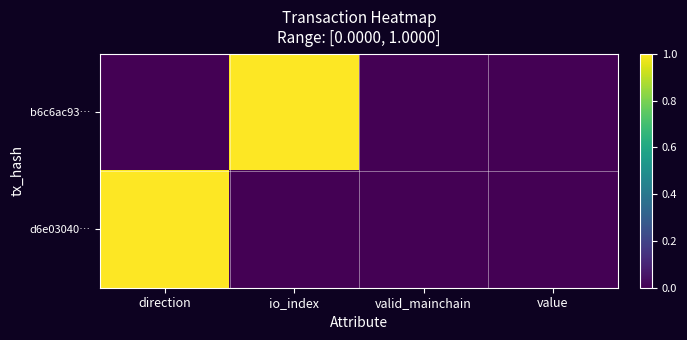

Which label corresponds to the smallest value in the chart?

direction